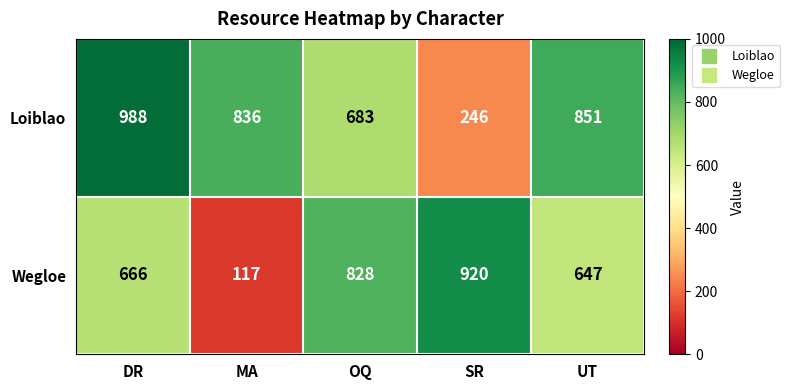

Which series changed the most between DR and UT?

Loiblao